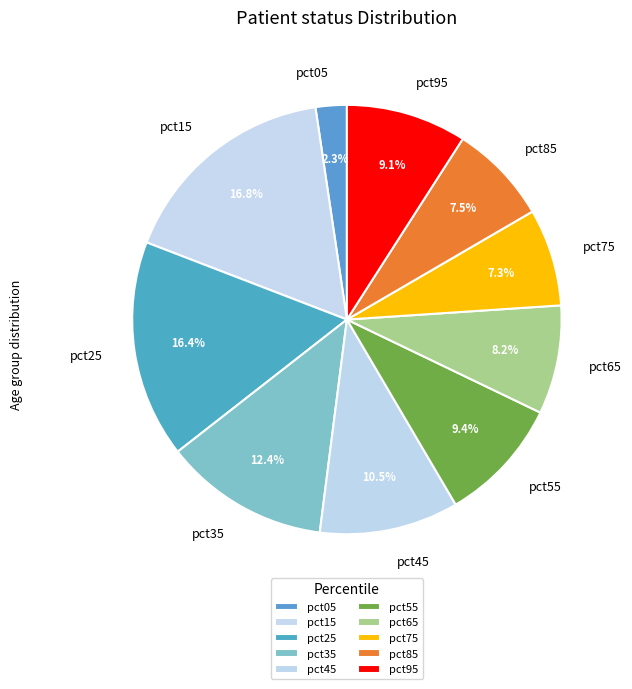

The pct95 slice represents 9% of the pie. True or false?

True